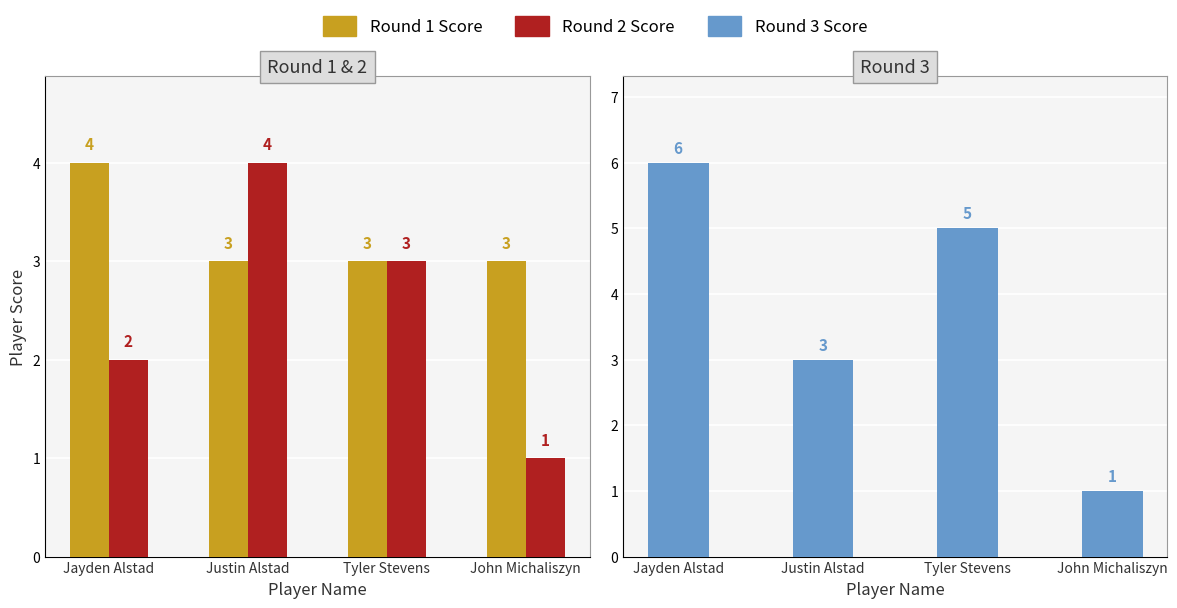

What is the difference between the Round 1 Score values at Jayden Alstad and John Michaliszyn?

1